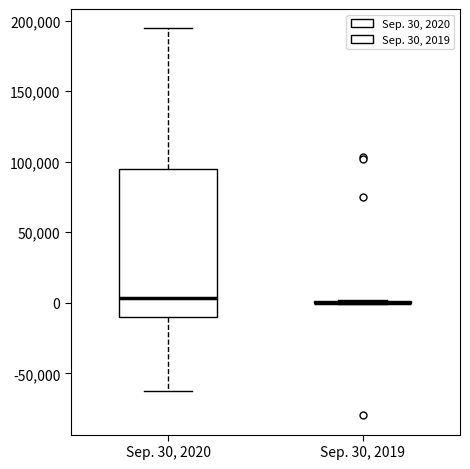

Which box is the tallest, from its lower edge to its upper edge?

Sep. 30, 2020